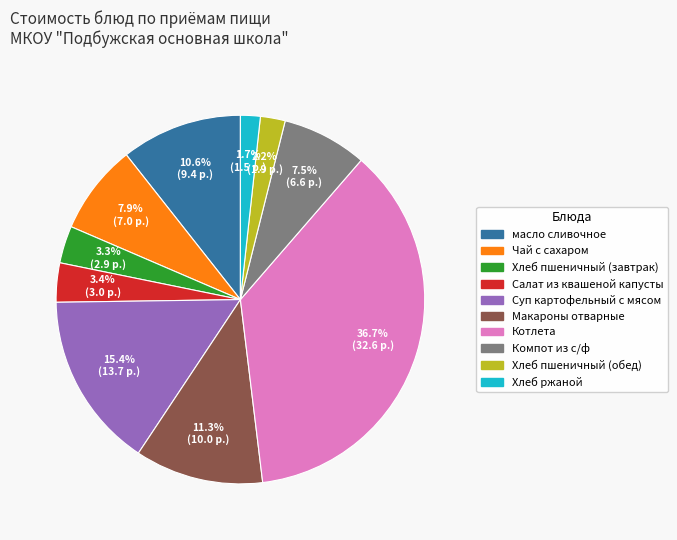

Is there a majority slice in this chart?

No